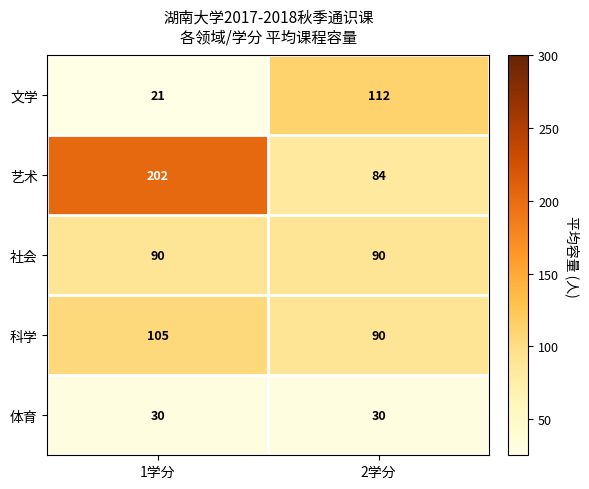

Which category has the highest value across all series?

1学分